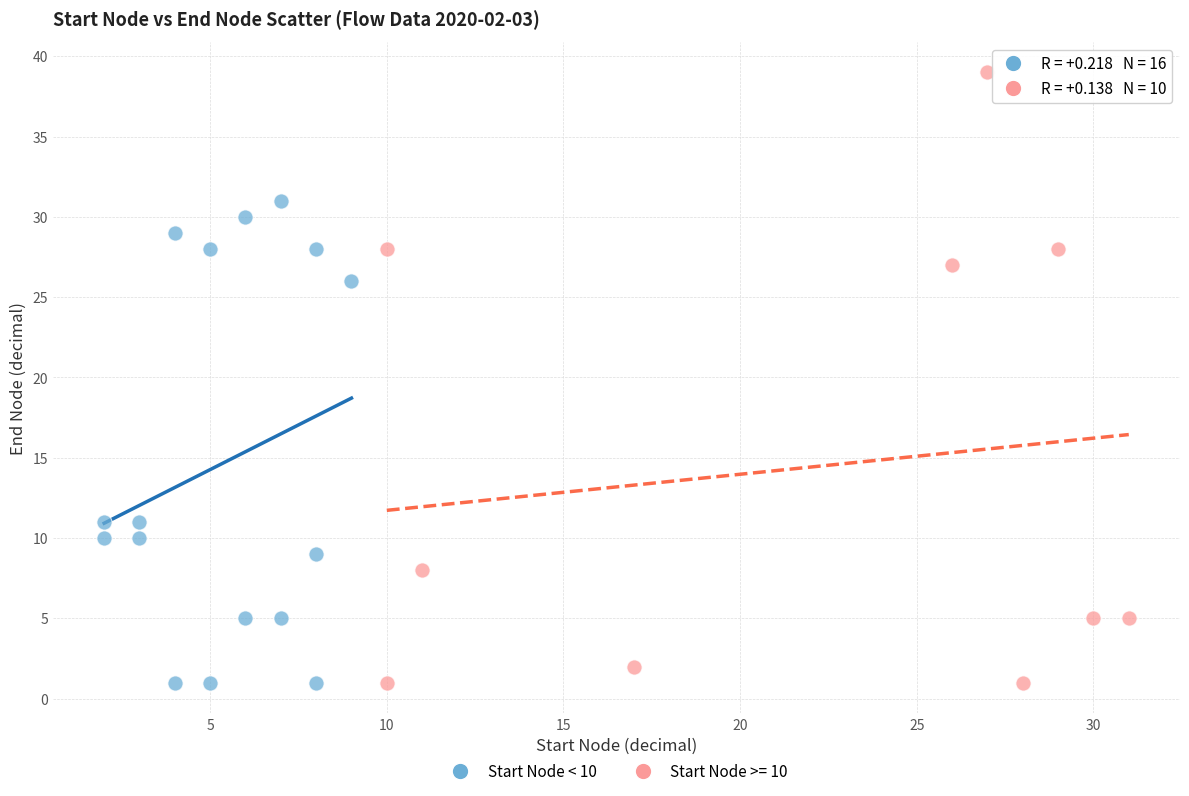

Which series reaches the maximum Y coordinate?

Start Node >= 10